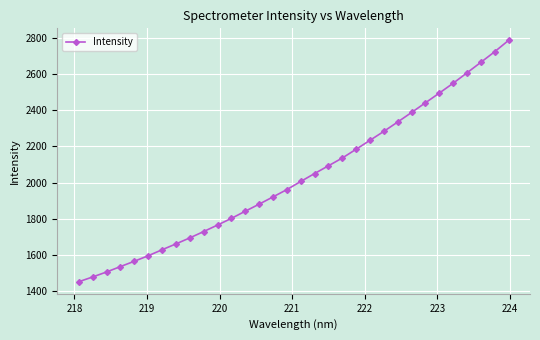

What is the greatest value displayed?

2787.0